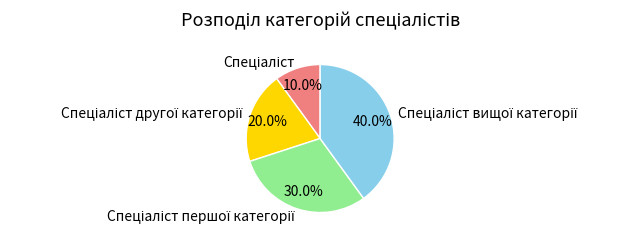

Is there a majority slice in this chart?

No